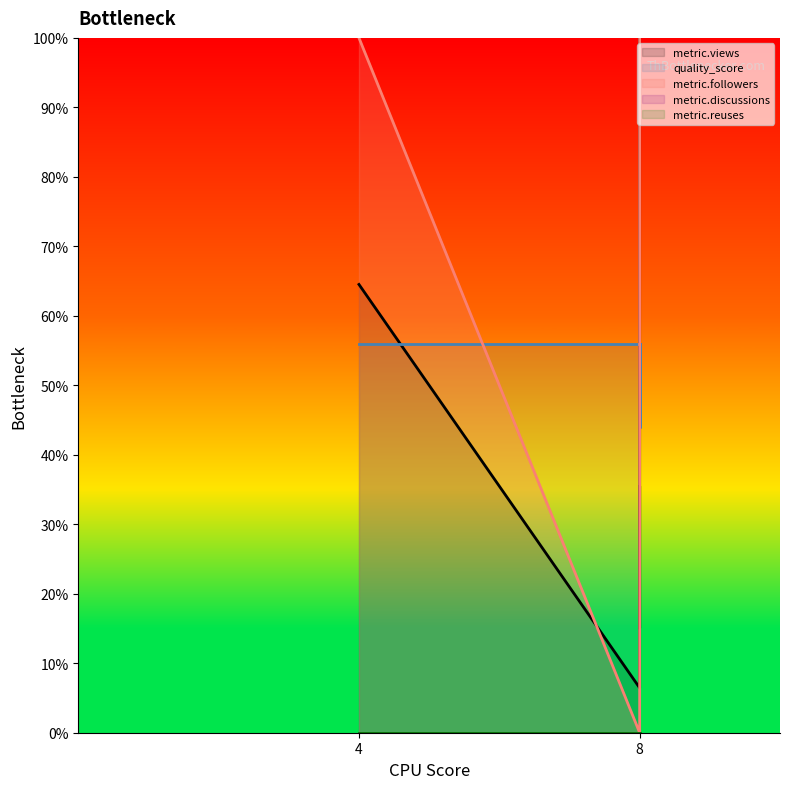

How many lines are shown in the chart?

5